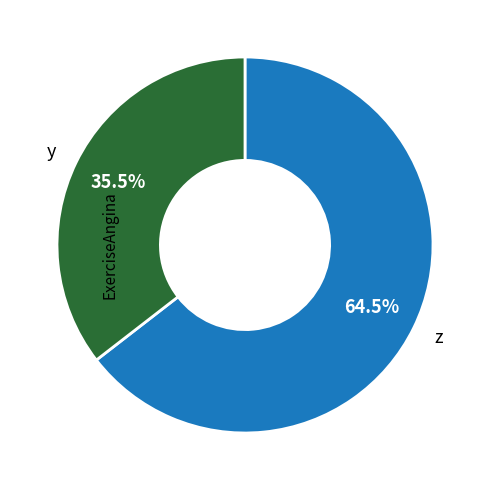

Is z the majority of the pie?

Yes